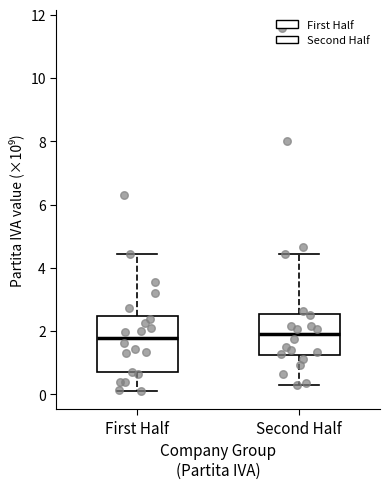

Comparing the boxes themselves (not the whiskers), which one is the tallest?

First Half